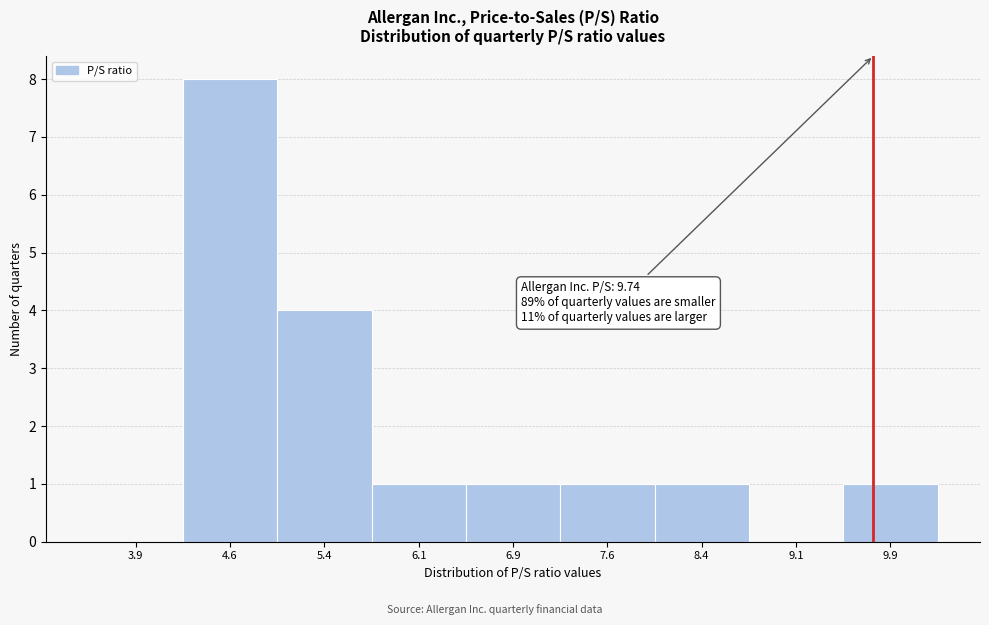

Over which range of the x-axis is the bar tallest?

4.25 to 5.00